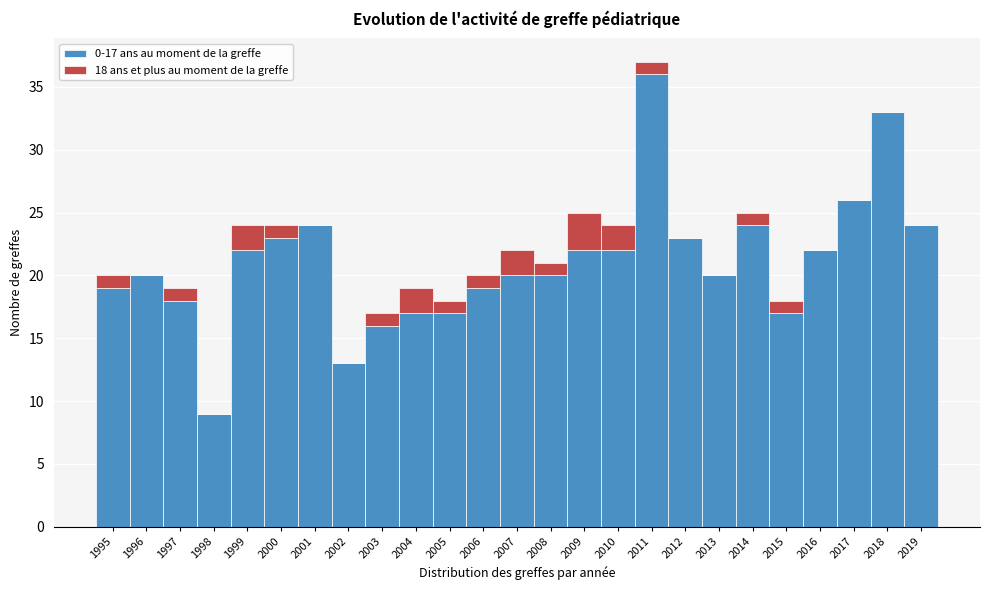

The value of 0-17 ans au moment de la greffe at 2017 is 16. True or false?

False